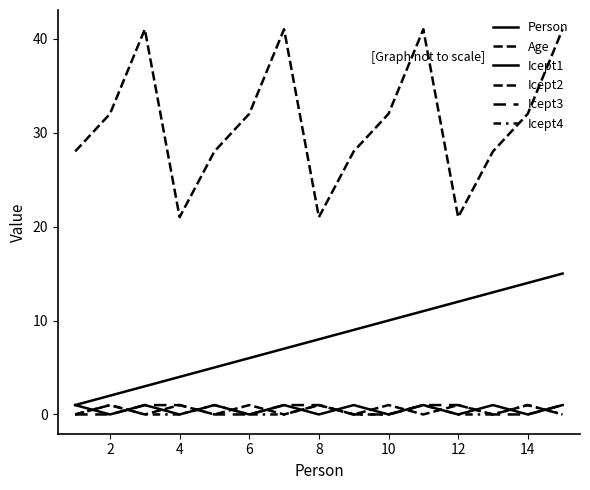

Does the chart display data point markers on the line(s)?

No